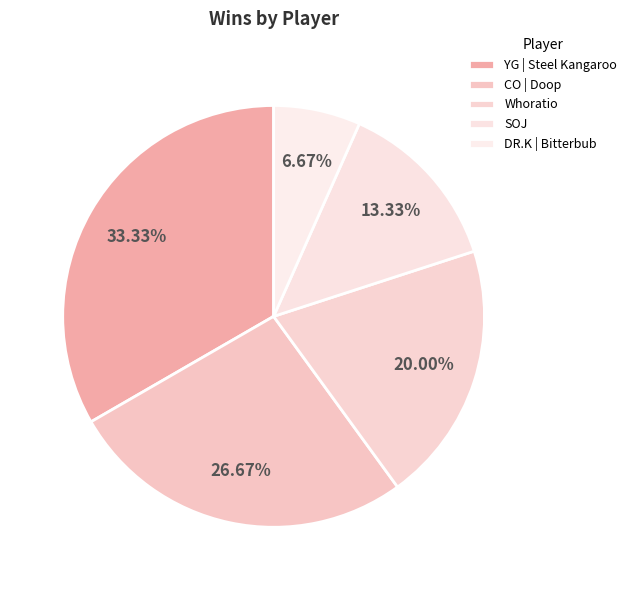

To the nearest percent, what is the difference between the DR.K | Bitterbub and YG | Steel Kangaroo slice percentages?

27%